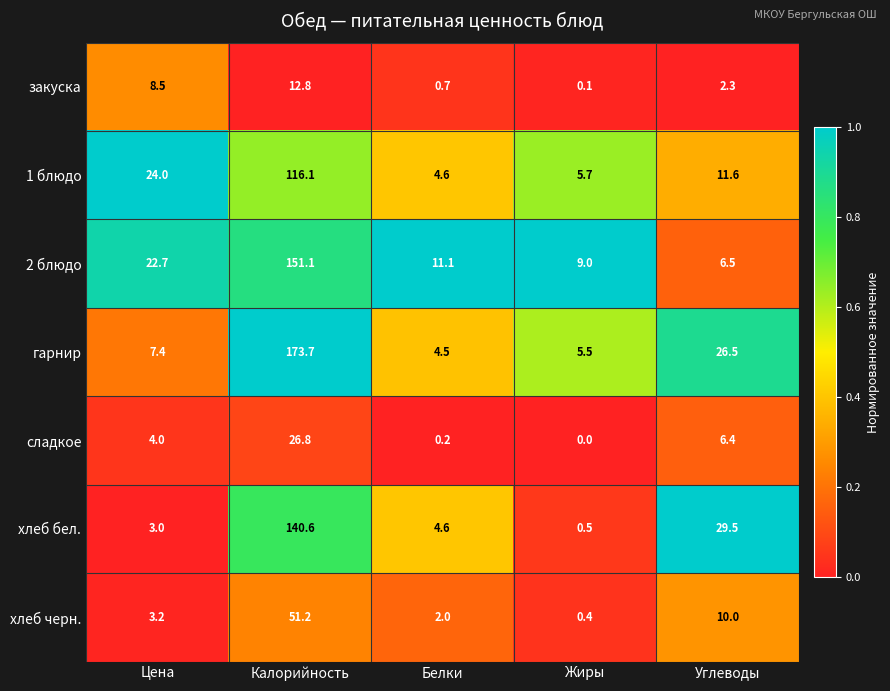

What is the difference between the хлеб бел. values at Цена and Углеводы?

26.5